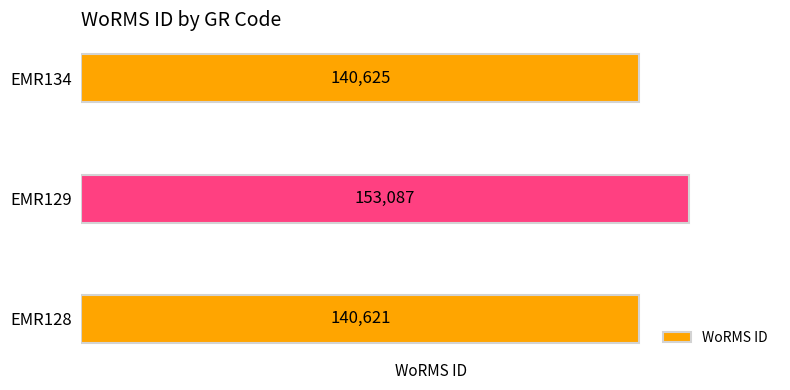

At which category does the chart reach its peak across all series?

EMR129